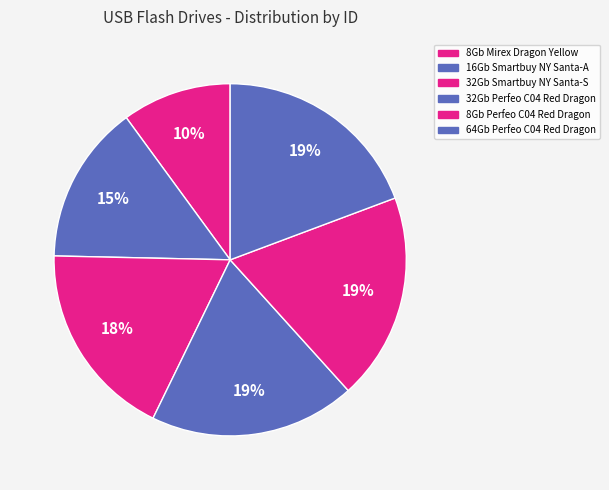

How many slices are in this pie chart?

6